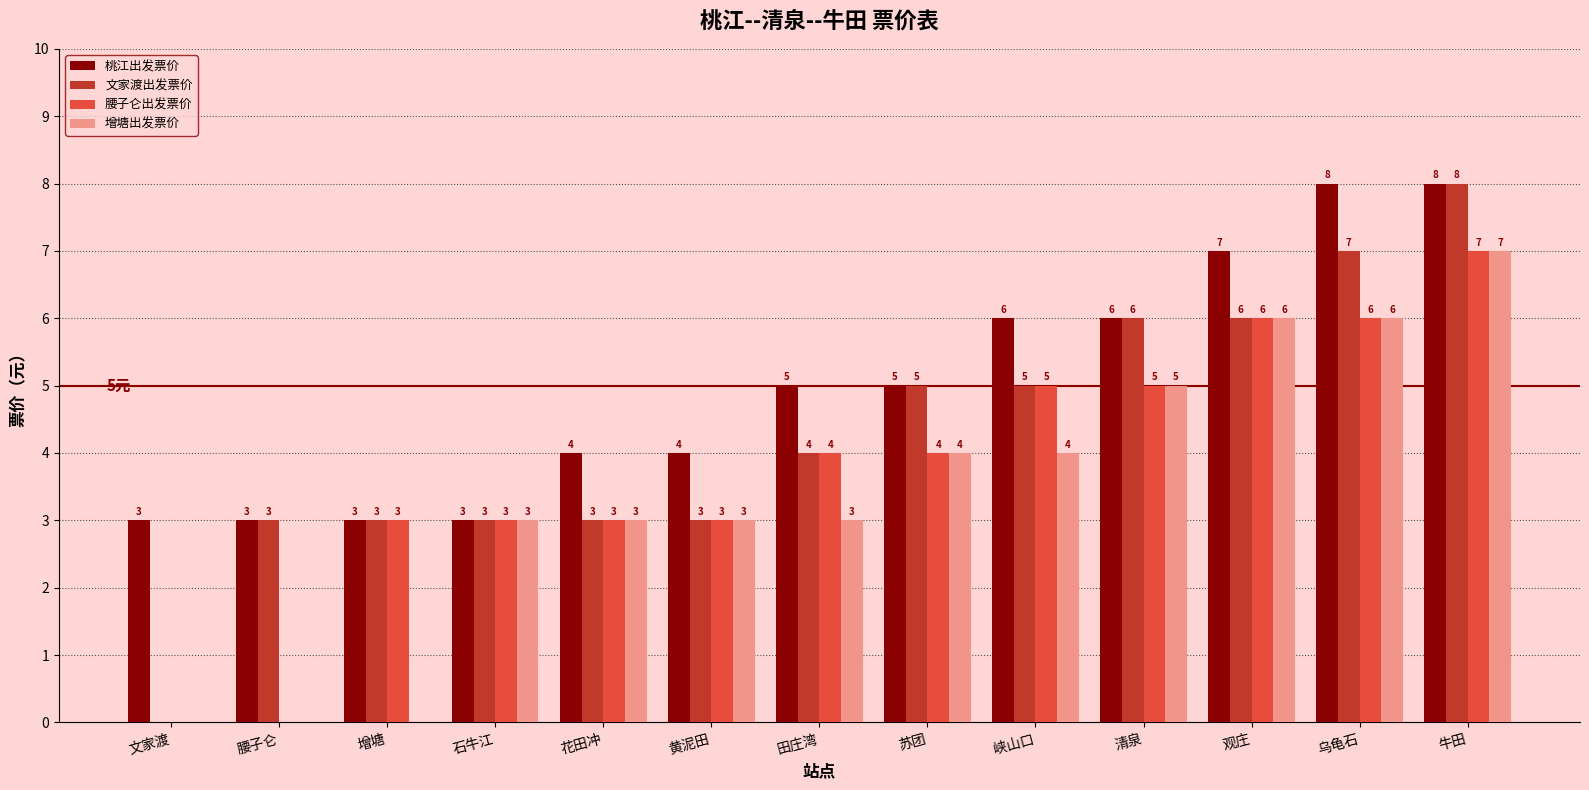

What is the greatest value displayed?

8